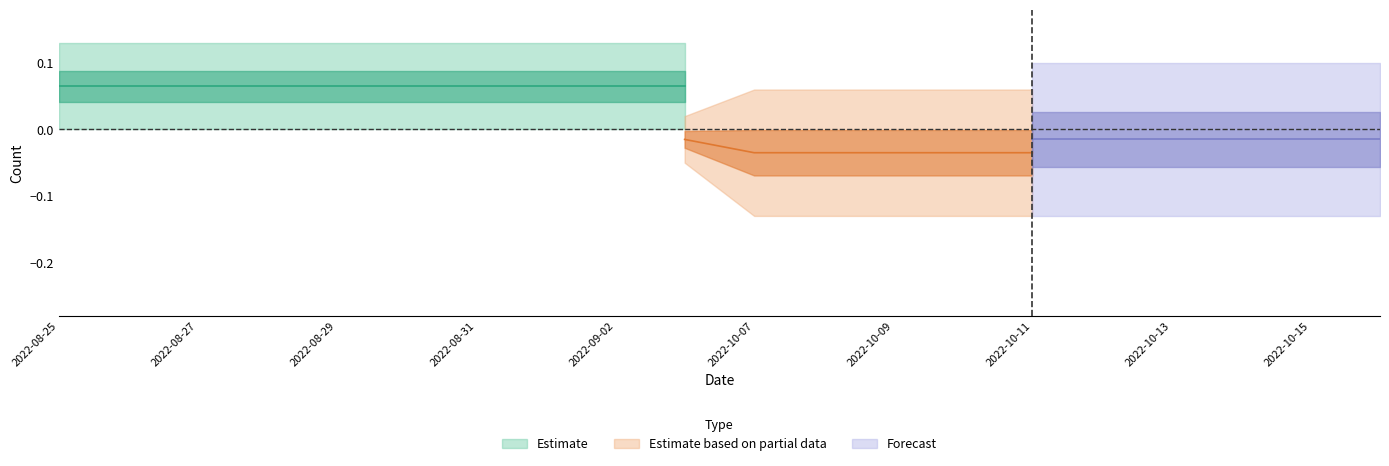

At how many categories does at least one series exceed 0?

20